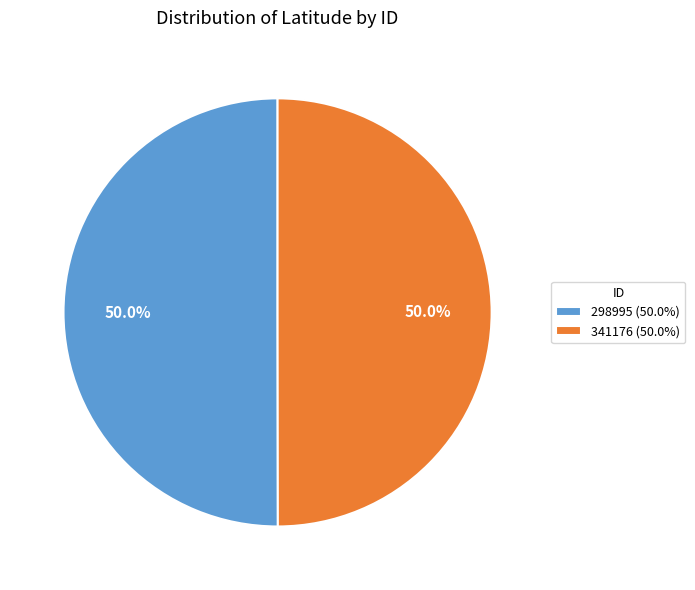

Do 341176 (50.0%) and 298995 (50.0%) together represent more than half of the pie?

Yes